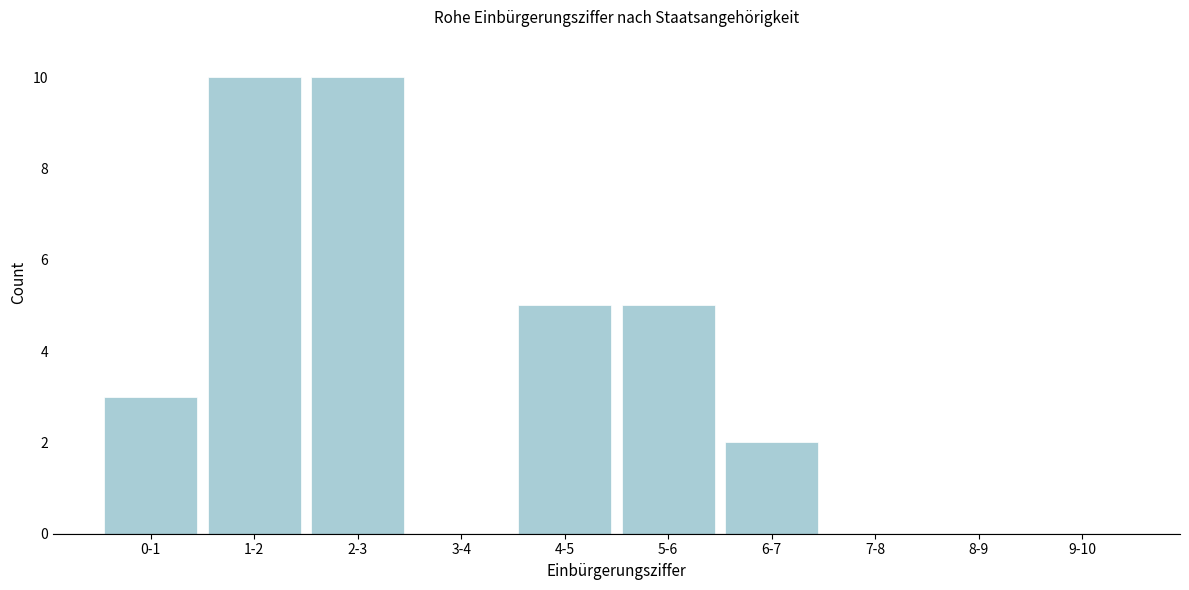

Reading right to left, what are all the values shown in this chart?

9-10=0	8-9=0	7-8=0	6-7=2	5-6=5	4-5=5	3-4=0	2-3=10	1-2=10	0-1=3